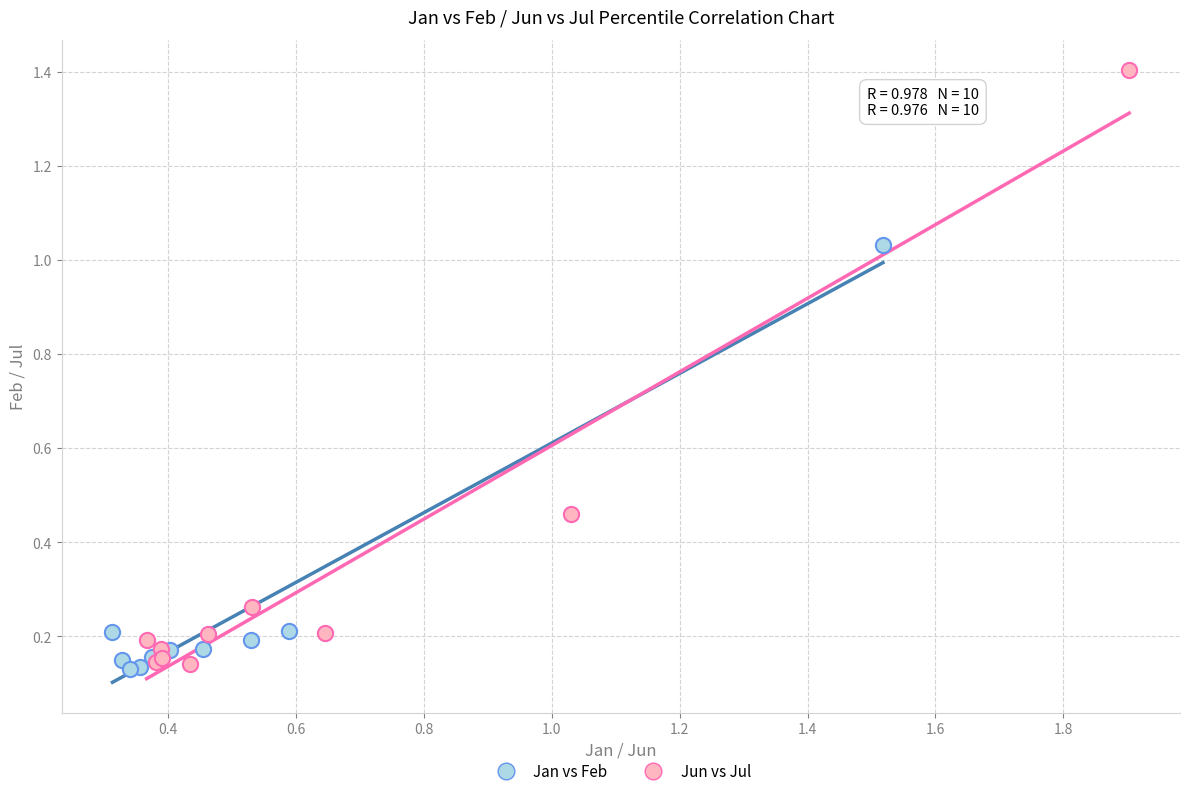

Which series has the largest Y range (max minus min)?

Jun vs Jul